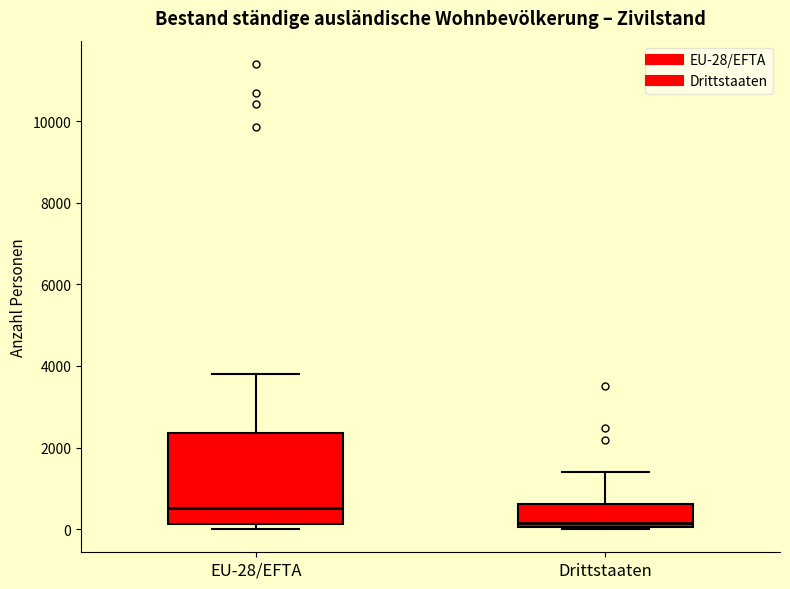

Where is the upper edge of the box for EU-28/EFTA on the y-axis? The values are not printed on the chart, so give them approximately, as read against the axis.

2400